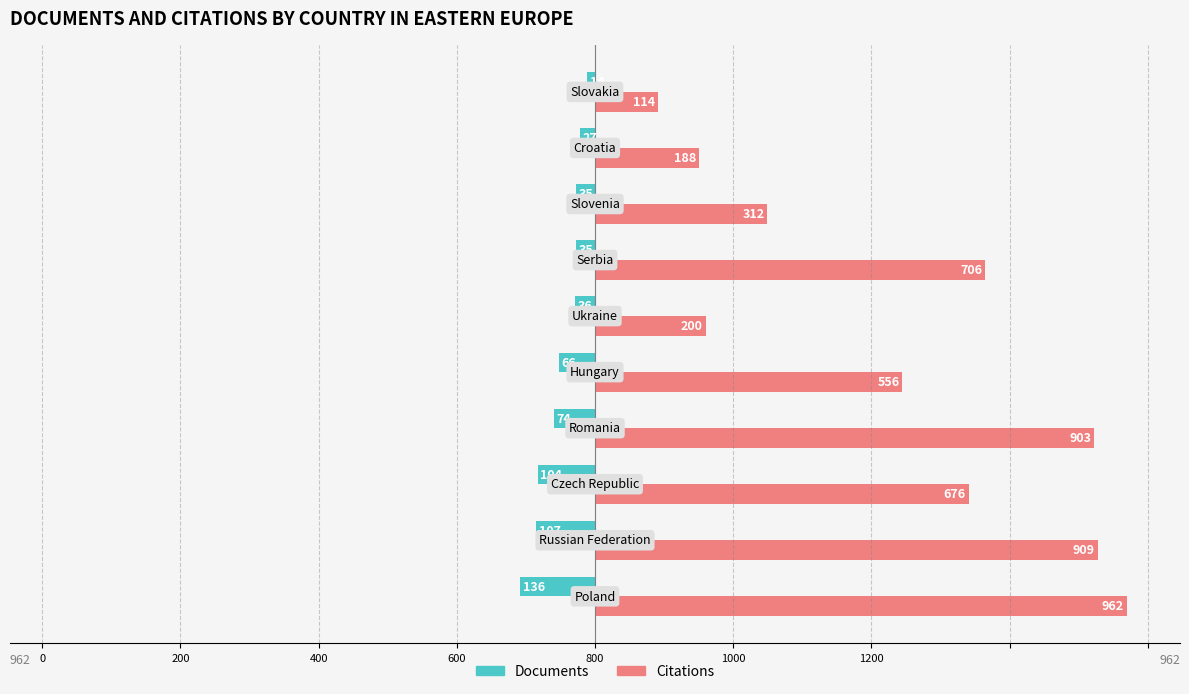

What are all the series names shown in the legend?

Documents, Citations